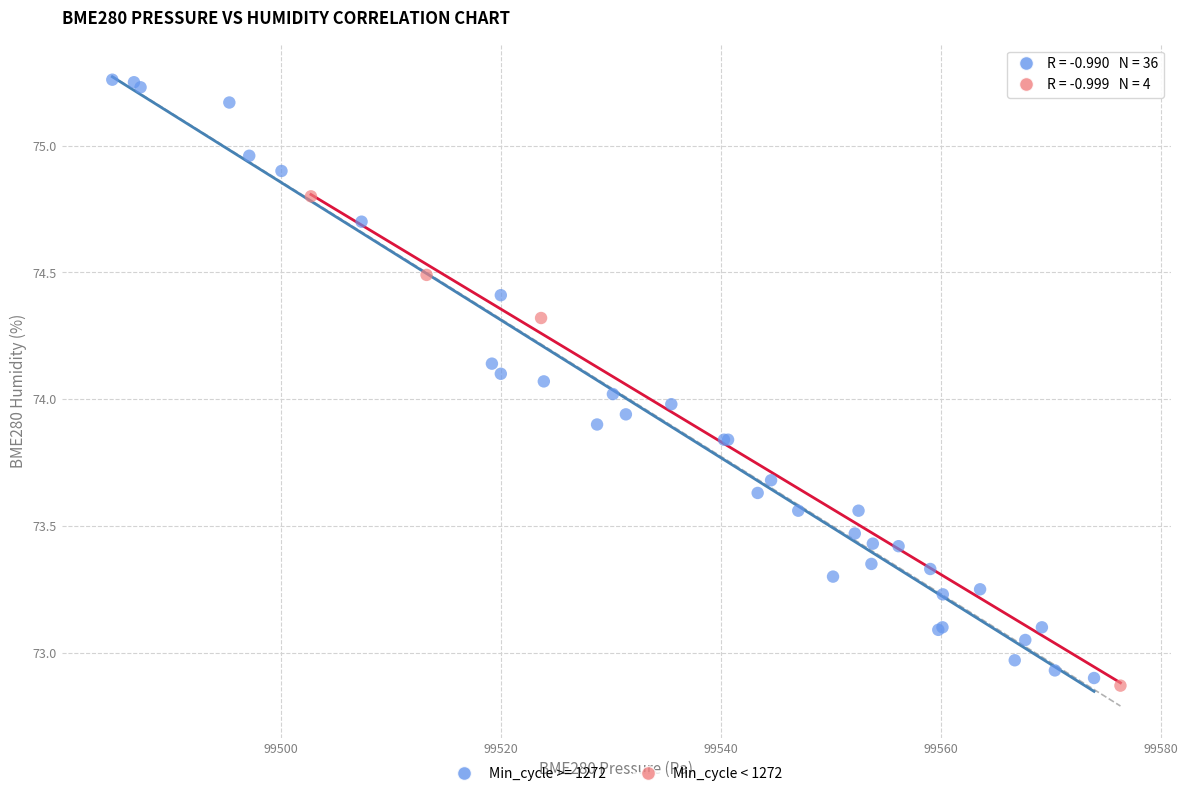

Which series has the widest spread of Y values?

Min_cycle >= 1272